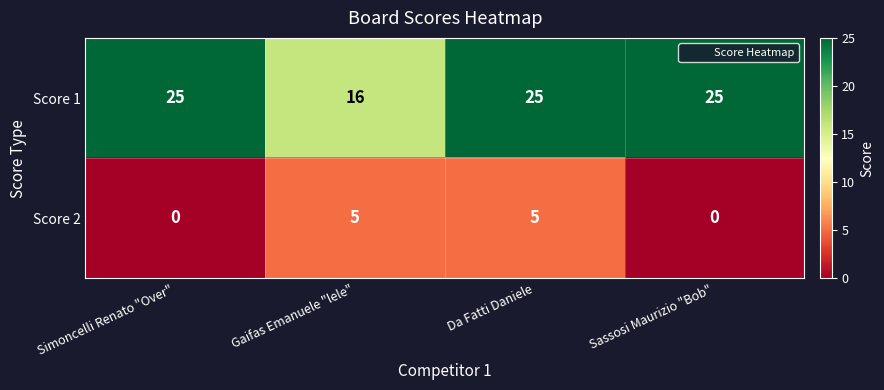

Reading left to right, extract all data points from this chart.

Score 1: Simoncelli Renato "Over"=25	Gaifas Emanuele "lele"=16	Da Fatti Daniele=25	Sassosi Maurizio "Bob"=25
Score 2: Simoncelli Renato "Over"=0	Gaifas Emanuele "lele"=5	Da Fatti Daniele=5	Sassosi Maurizio "Bob"=0